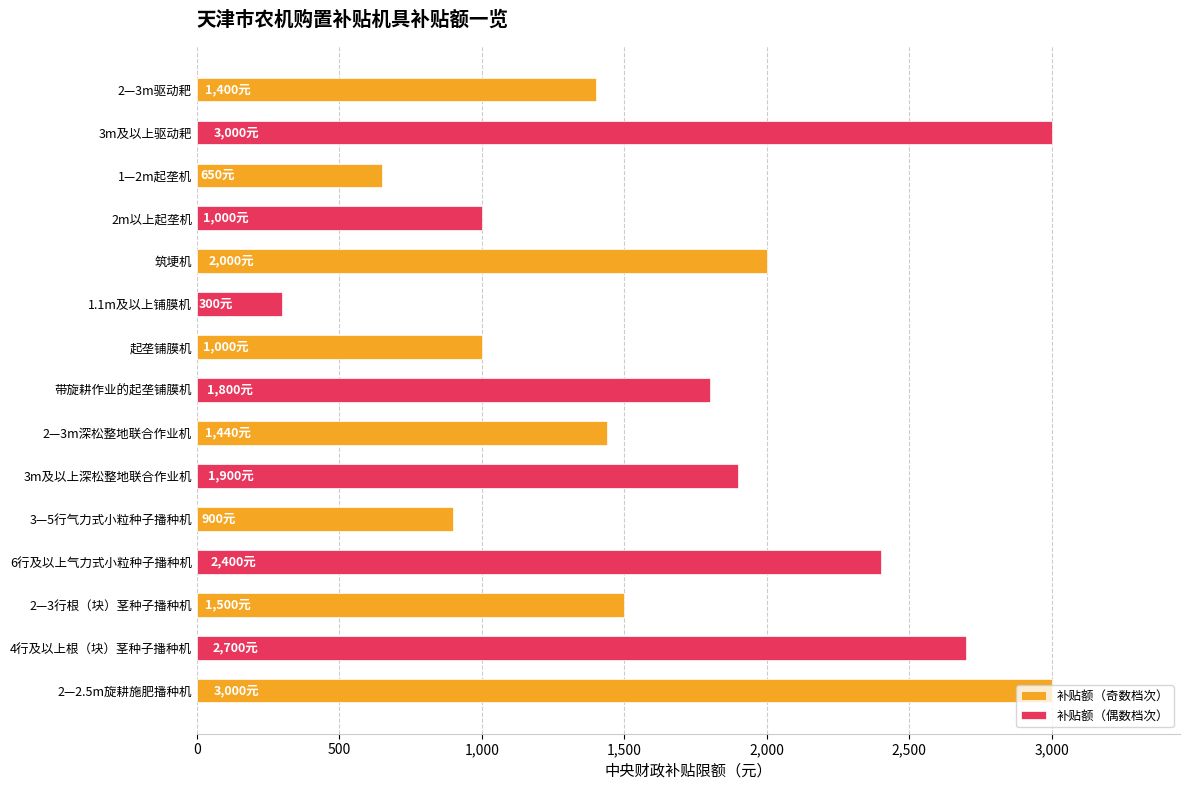

What is the label of the 10th bar from the left?

3m及以上深松整地联合作业机